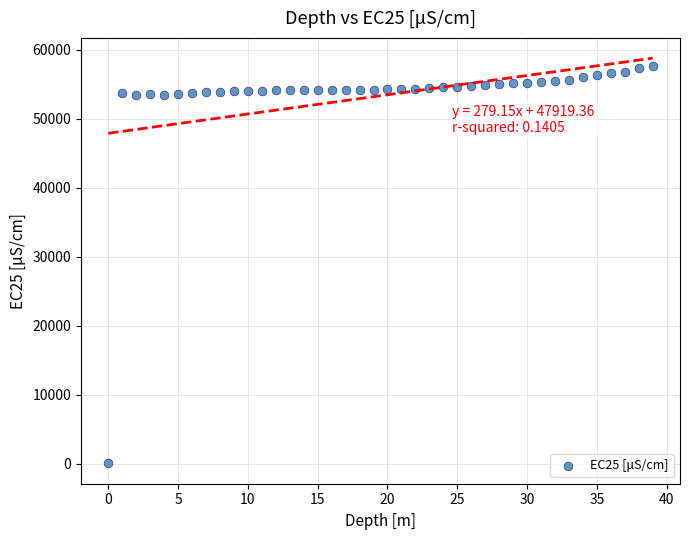

What is the range of Y values (max minus min)?

57646.3